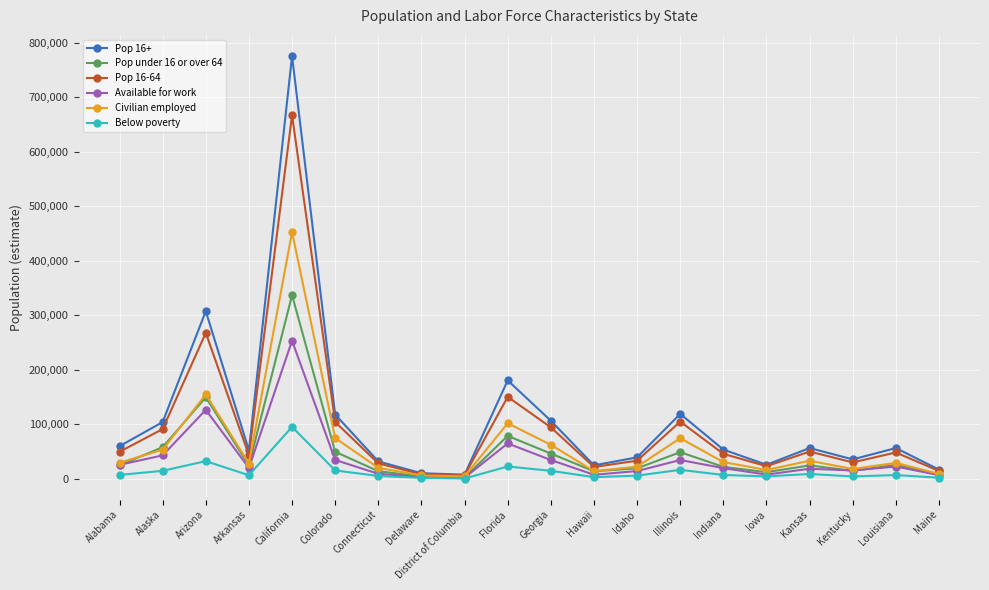

What are all the series names shown in the legend?

Pop 16+, Pop under 16 or over 64, Pop 16-64, Available for work, Civilian employed, Below poverty